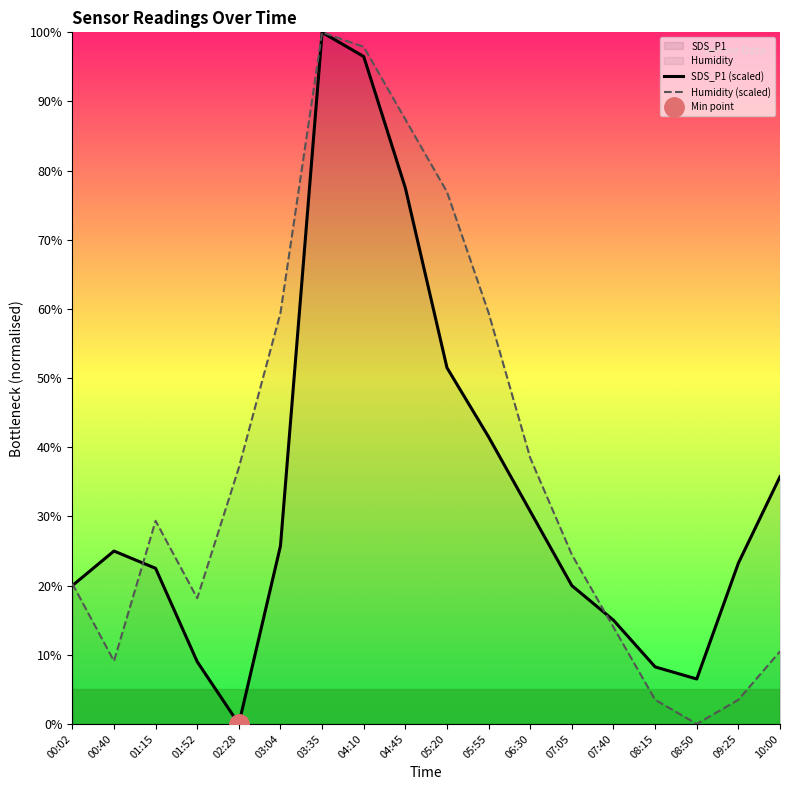

Is it true that SDS_P1 (scaled) equals 100.0 at 03:35?

True